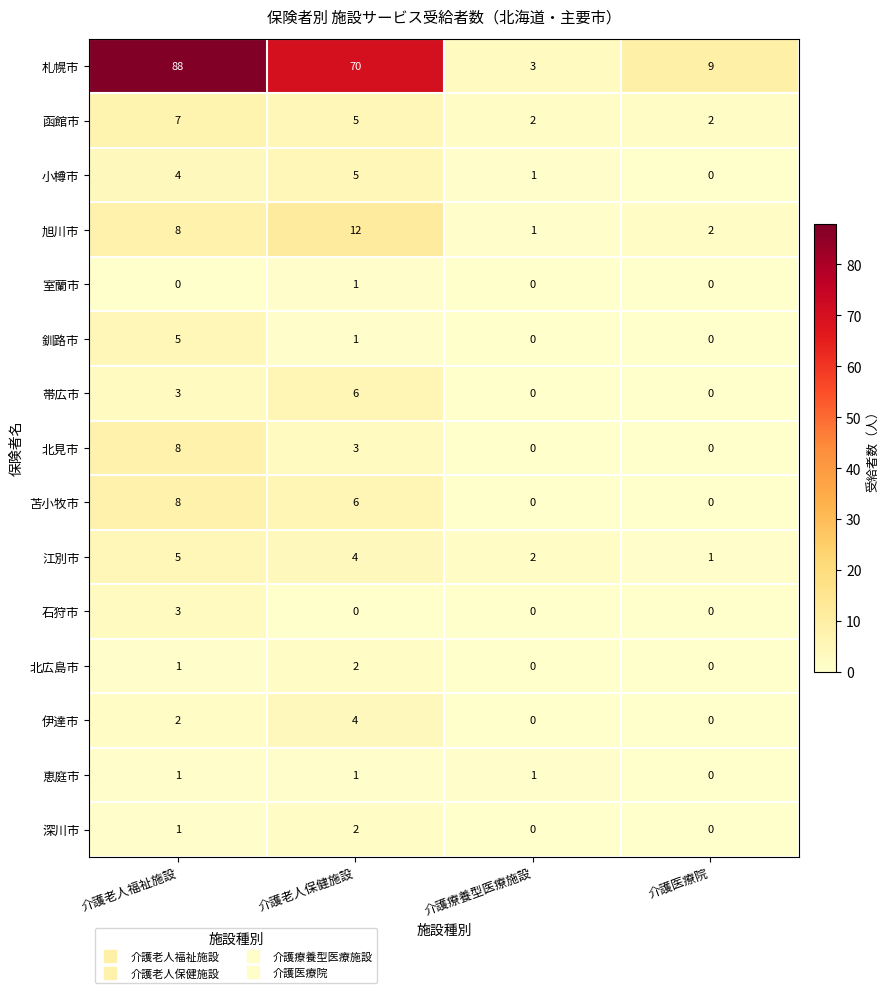

What is the total value across all series at 介護療養型医療施設?

10